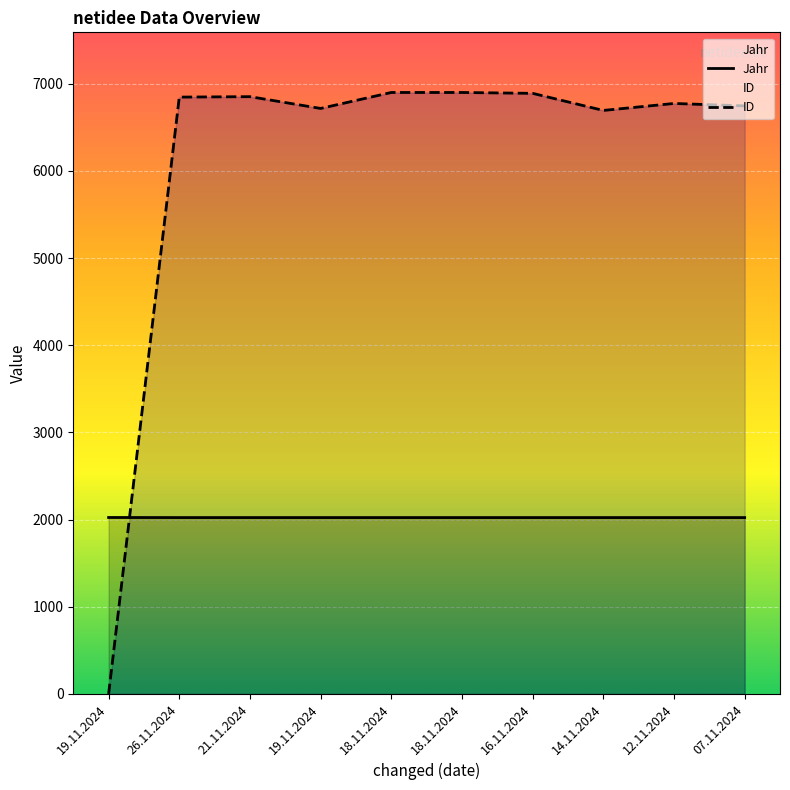

How many lines are shown in the chart?

2